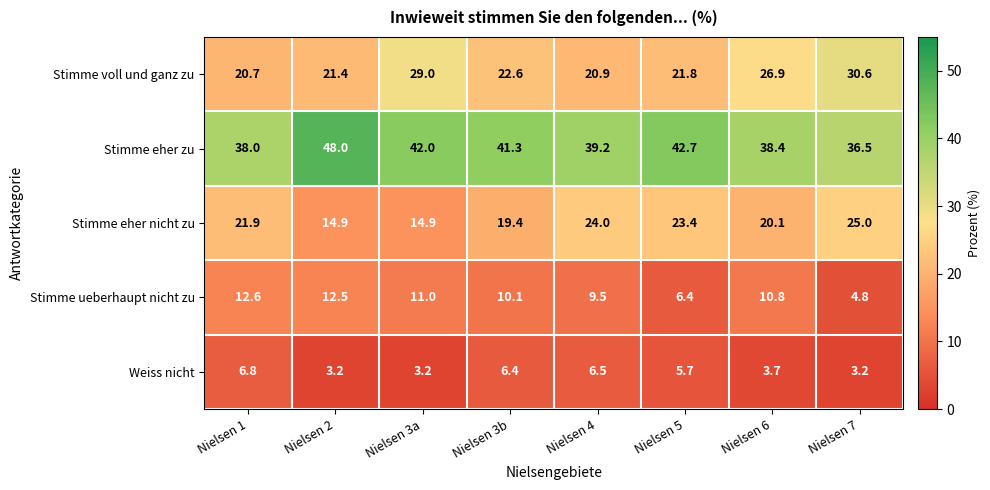

What is the smallest value displayed?

3.2